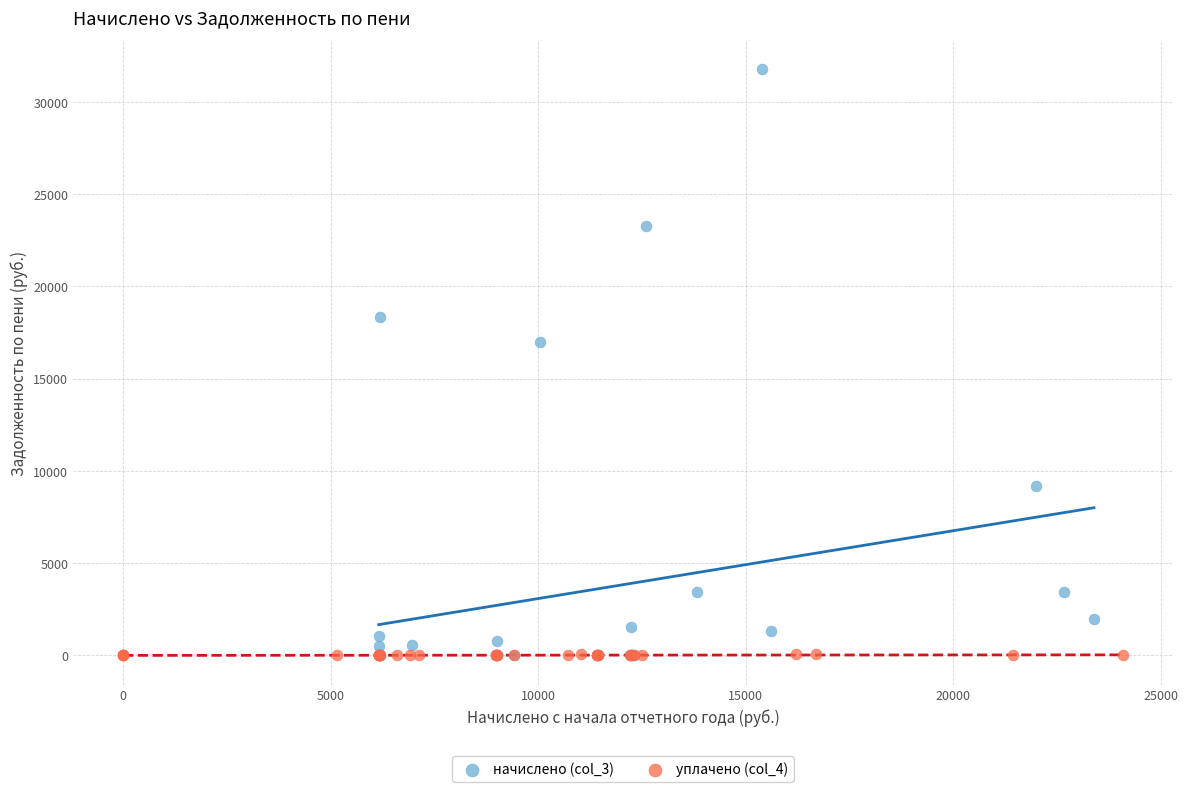

What are all the series names shown in the legend?

начислено (col_3), уплачено (col_4)